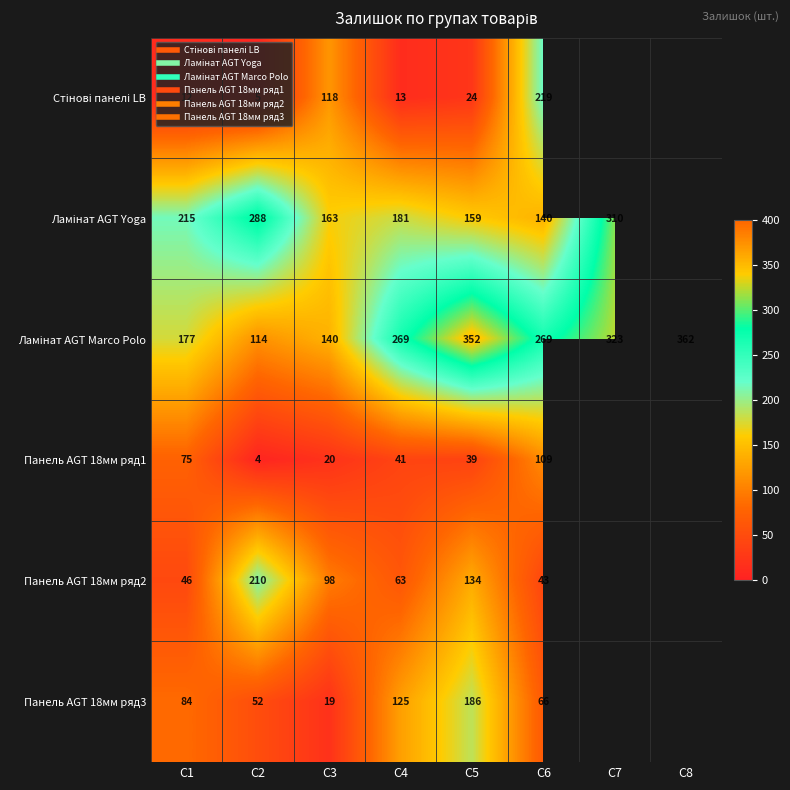

The Панель AGT 18мм ряд3 series shows 14.6 at C2. True or false?

False